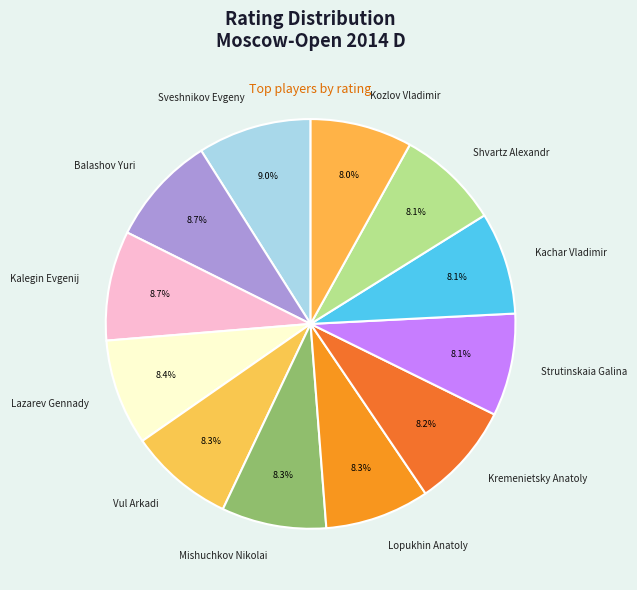

True or false: Sveshnikov Evgeny accounts for 17% of the total.

False